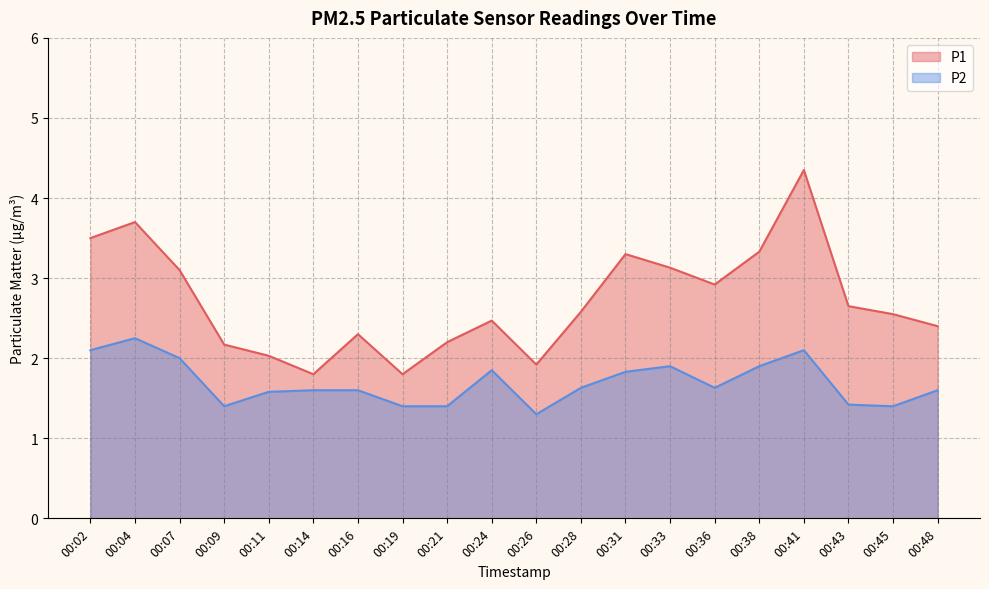

Is it true that P2 equals 2.5 at 00:43?

False